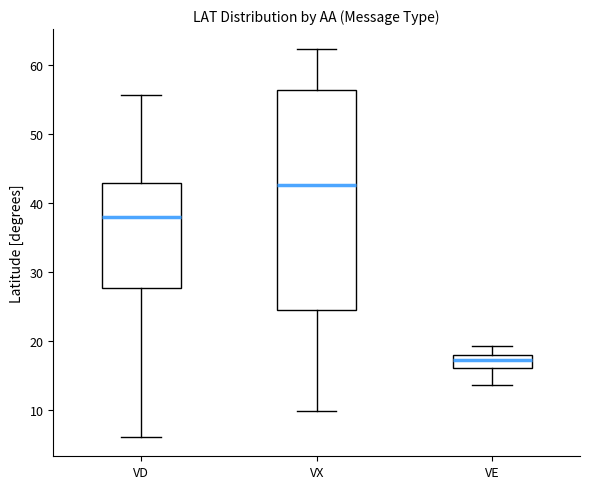

Reading left to right, transcribe this box plot: for each box, give where its median line is, the range the box spans, and where its two whiskers end, as read against the y-axis. The values are not printed on the chart, so give them approximately, as read against the axis.

VD: median 38, box 28 to 43, whiskers 6 to 56
VX: median 43, box 25 to 56, whiskers 10 to 62
VE: median 17, box 16 to 18, whiskers 14 to 19